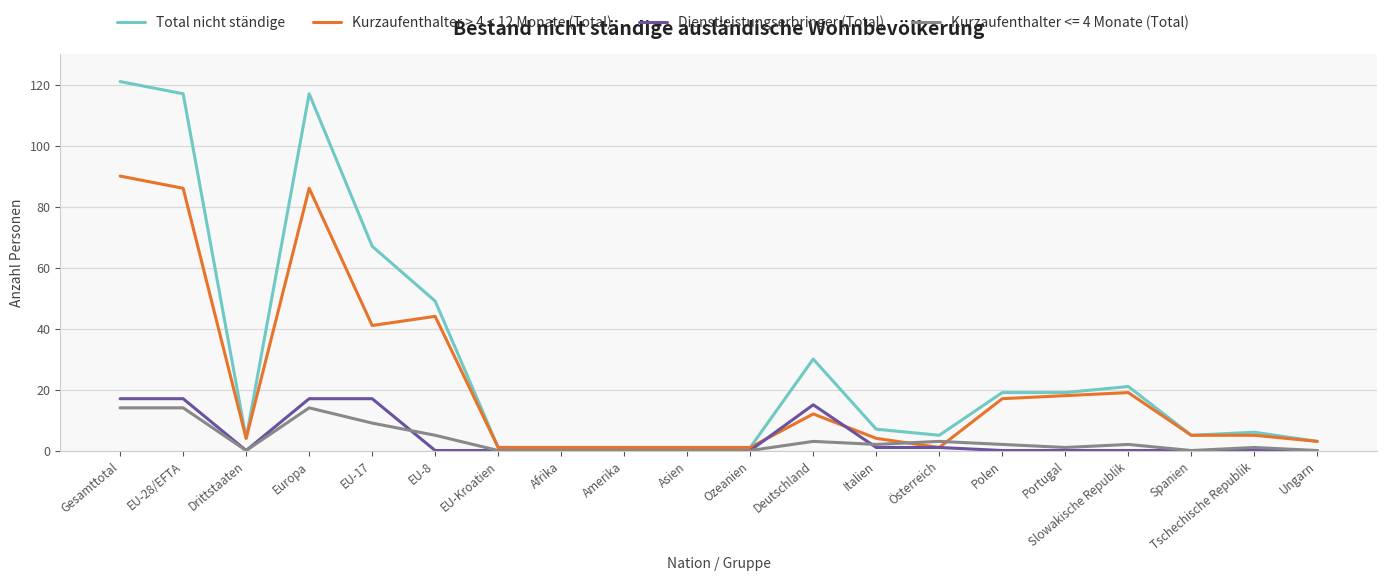

Which series has the widest spread of values?

Total nicht ständige